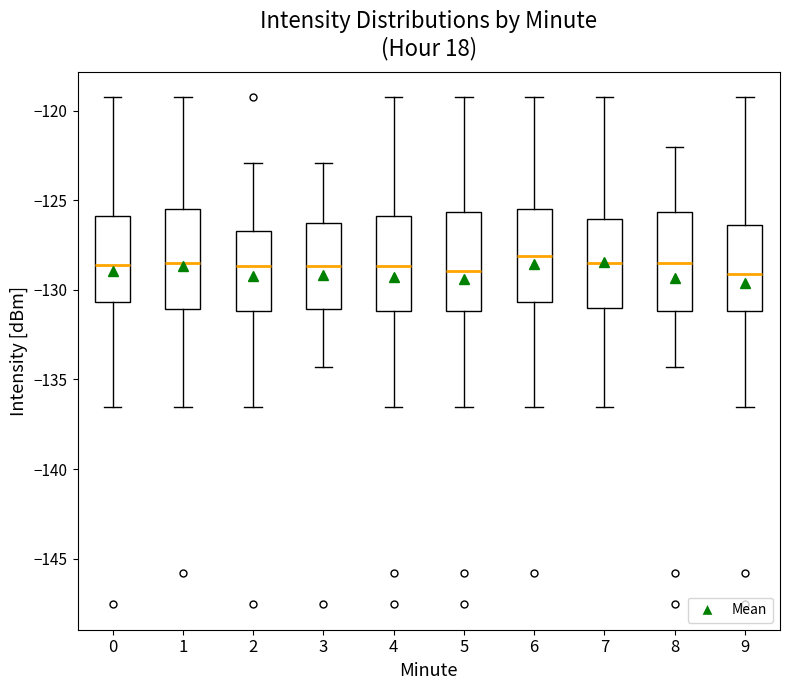

Reading left to right, transcribe this box plot: for each box, give where its median line is, the range the box spans, and where its two whiskers end, as read against the y-axis. The values are not printed on the chart, so give them approximately, as read against the axis.

0: median -128.5, box -130.5 to -126.0, whiskers -136.5 to -119.5
1: median -128.5, box -131.0 to -125.5, whiskers -136.5 to -119.5
2: median -128.5, box -131.0 to -126.5, whiskers -136.5 to -123.0
3: median -128.5, box -131.0 to -126.0, whiskers -134.5 to -123.0
4: median -128.5, box -131.0 to -126.0, whiskers -136.5 to -119.5
5: median -129.0, box -131.0 to -125.5, whiskers -136.5 to -119.5
6: median -128.0, box -130.5 to -125.5, whiskers -136.5 to -119.5
7: median -128.5, box -131.0 to -126.0, whiskers -136.5 to -119.5
8: median -128.5, box -131.0 to -125.5, whiskers -134.5 to -122.0
9: median -129.0, box -131.0 to -126.5, whiskers -136.5 to -119.5